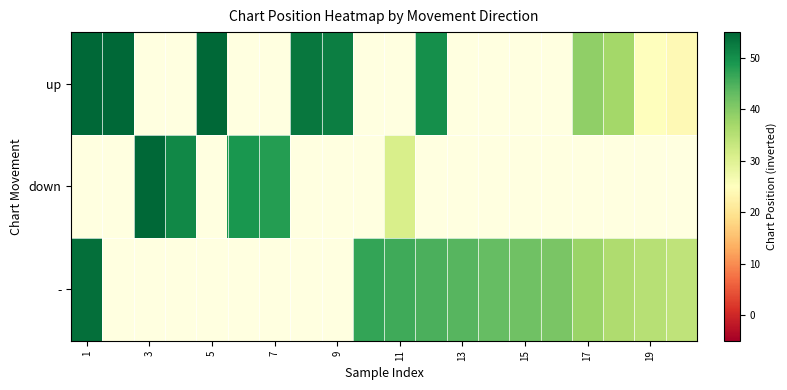

Which series has the widest spread of values?

up